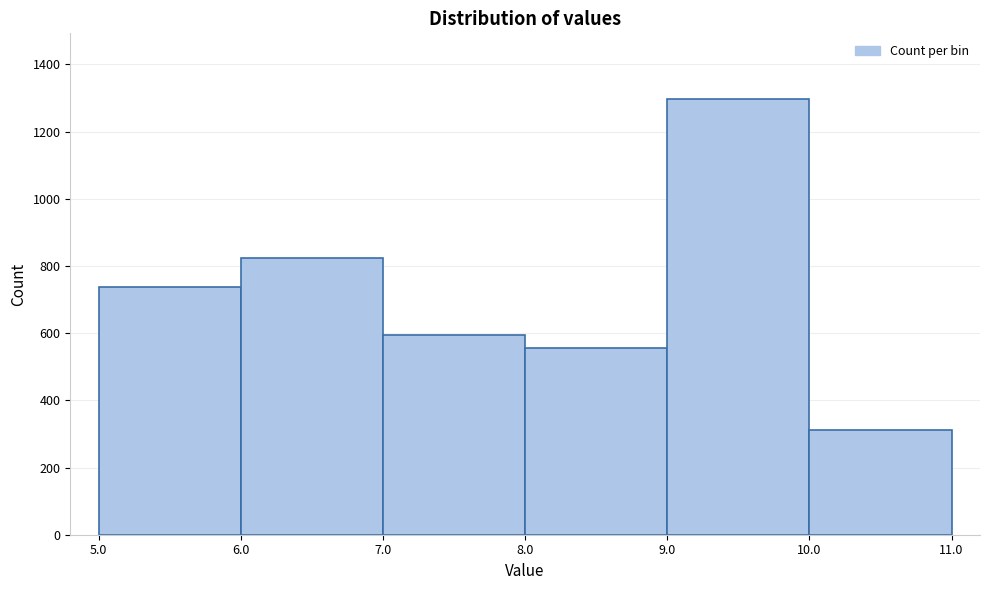

Reading left to right, list every bar in this chart as the range it spans on the x-axis followed by its height. The values are not printed on the chart, so give them approximately, as read against the axis.

5.0 to 6.0: 740
6.0 to 7.0: 820
7.0 to 8.0: 600
8.0 to 9.0: 560
9.0 to 10.0: 1300
10.0 to 11.0: 320